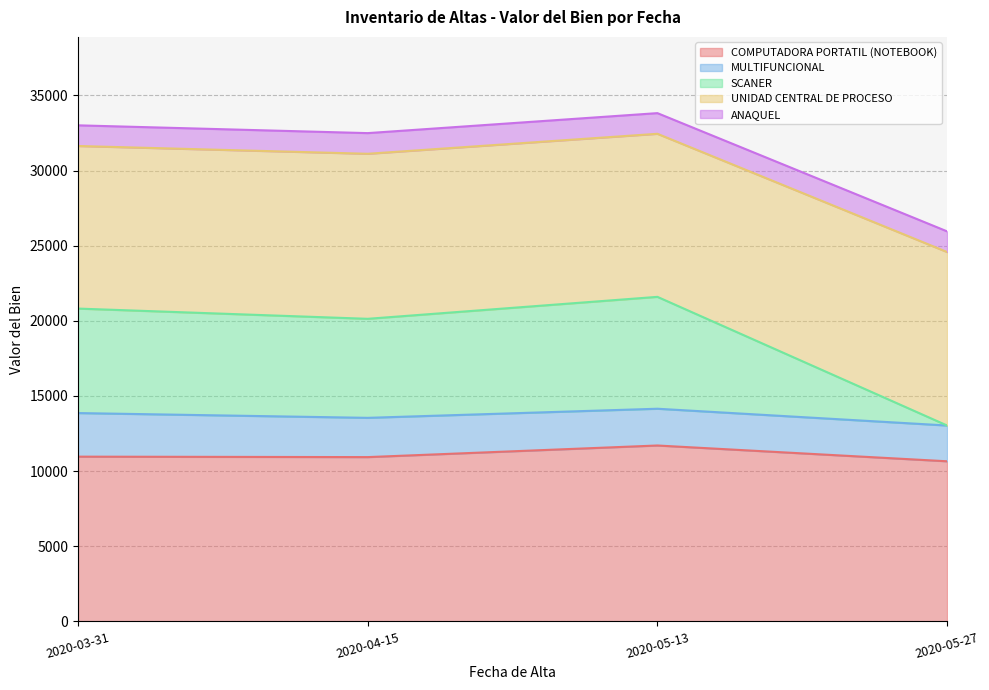

How many interior local peaks does the SCANER series have?

1